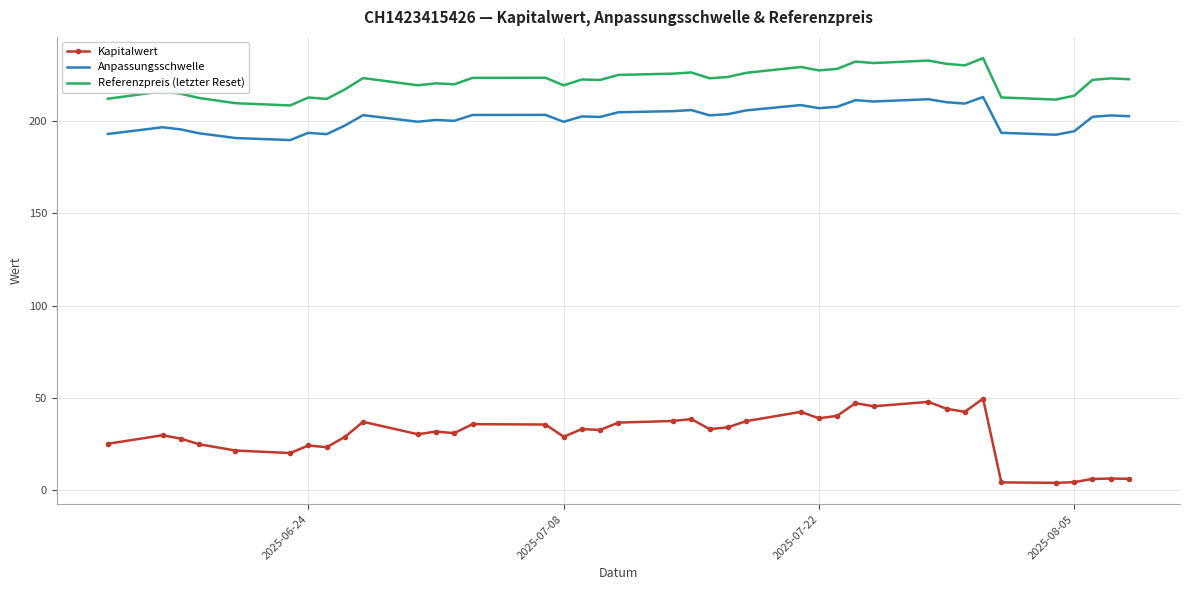

Rank the series by their maximum value, from lowest to highest.

Kapitalwert, Anpassungsschwelle, Referenzpreis (letzter Reset)